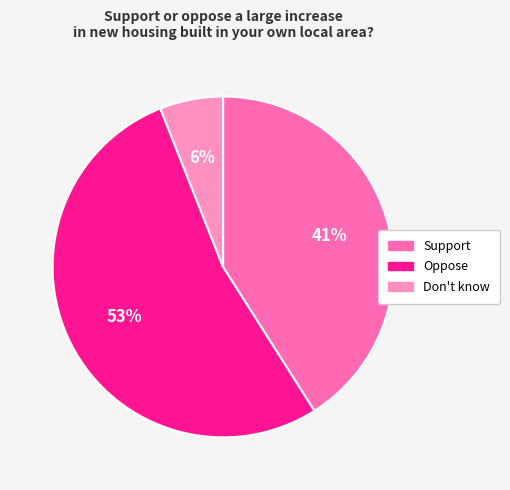

The Don't know slice represents 6% of the pie. True or false?

True